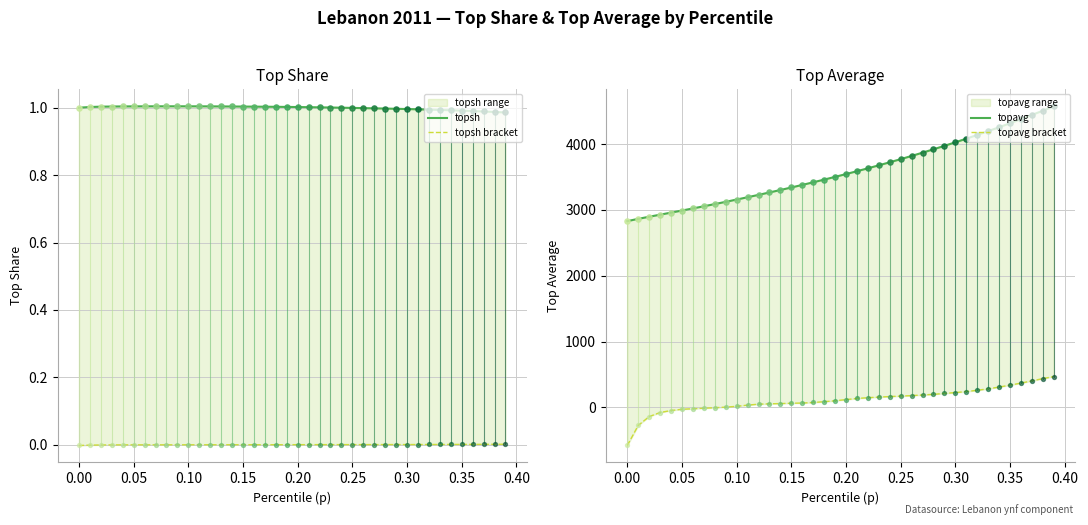

At how many categories does at least one series exceed 2524?

40